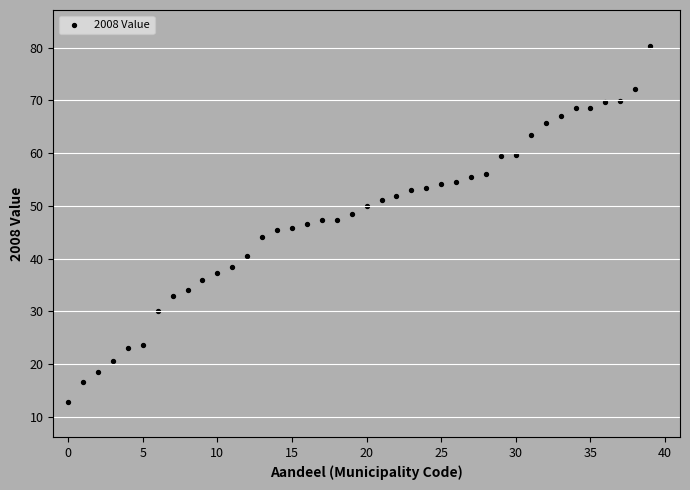

What is the range of Y values (max minus min)?

67.5